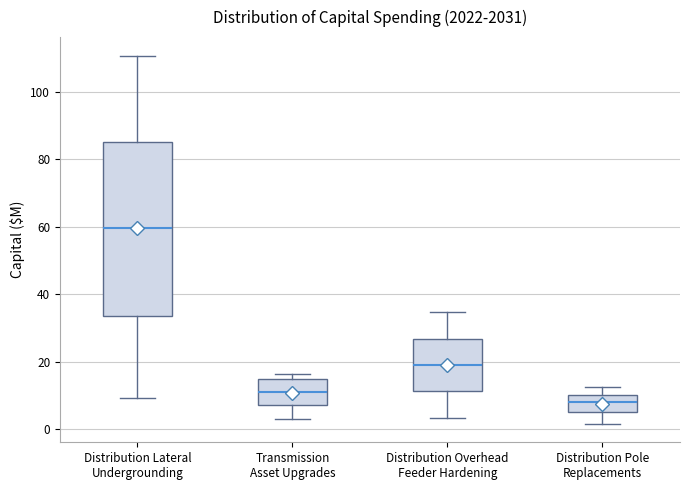

Reading left to right, read every box against the y-axis: the position of its median line, the range the box covers, and the ends of its whiskers. The values are not printed on the chart, so give them approximately, as read against the axis.

Distribution Lateral Undergrounding: median 60, box 34 to 86, whiskers 10 to 110
Transmission Asset Upgrades: median 12, box 8 to 14, whiskers 2 to 16
Distribution Overhead Feeder Hardening: median 20, box 12 to 26, whiskers 4 to 34
Distribution Pole Replacements: median 8, box 6 to 10, whiskers 2 to 12